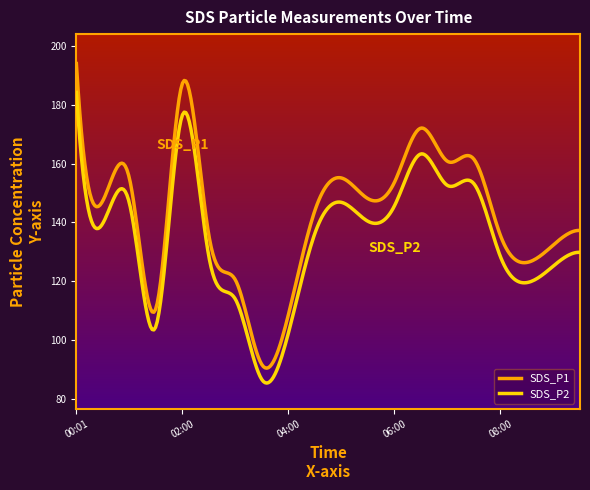

Which series has the largest total across all categories?

SDS_P1